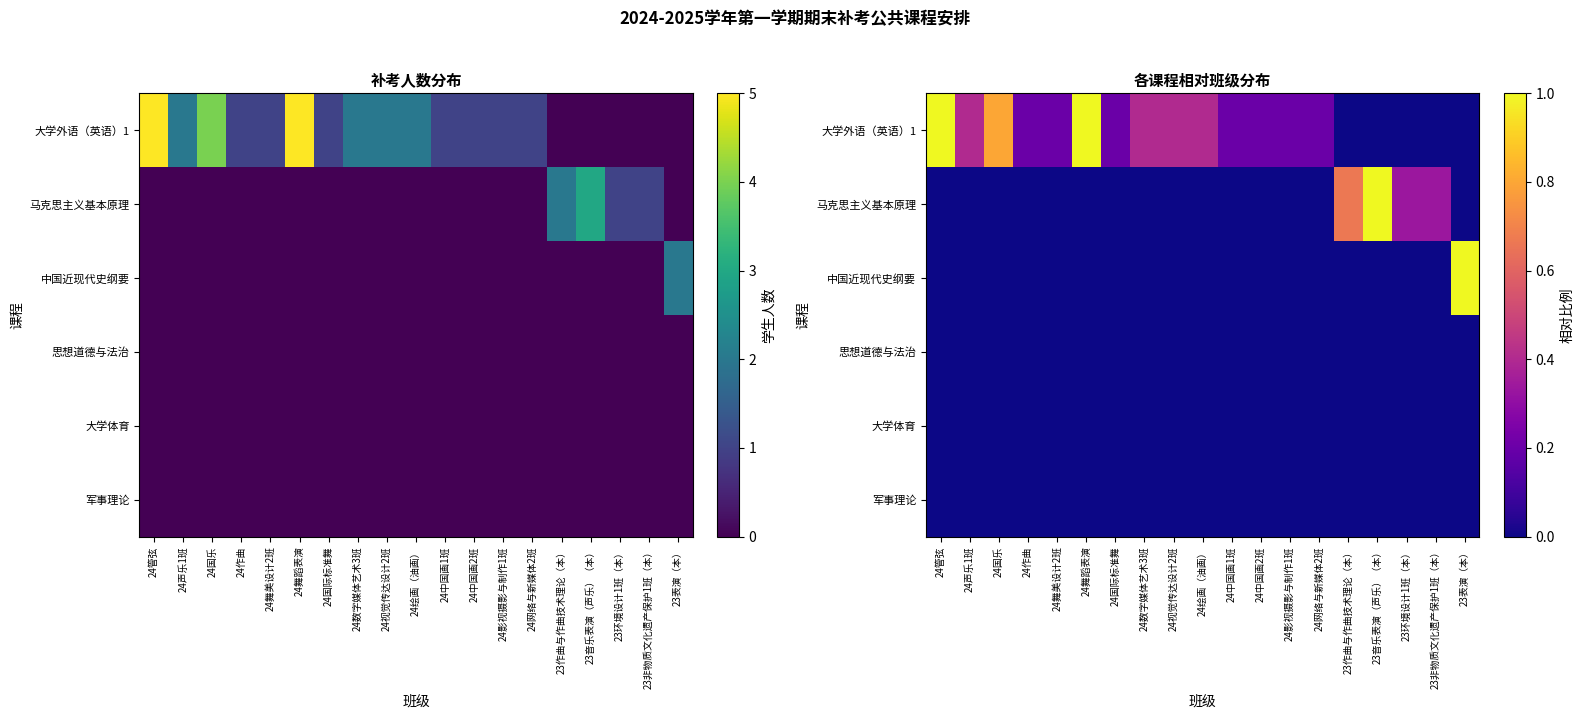

Rank the categories by 思想道德与法治 value from highest to lowest.

24管弦, 24声乐1班, 24国乐, 24作曲, 24舞美设计2班, 24舞蹈表演, 24国际标准舞, 24数字媒体艺术3班, 24视觉传达设计2班, 24绘画（油画）, 24中国画1班, 24中国画2班, 24影视摄影与制作1班, 24网络与新媒体2班, 23作曲与作曲技术理论（本）, 23音乐表演（声乐）（本）, 23环境设计1班（本）, 23非物质文化遗产保护1班（本）, 23表演（本）